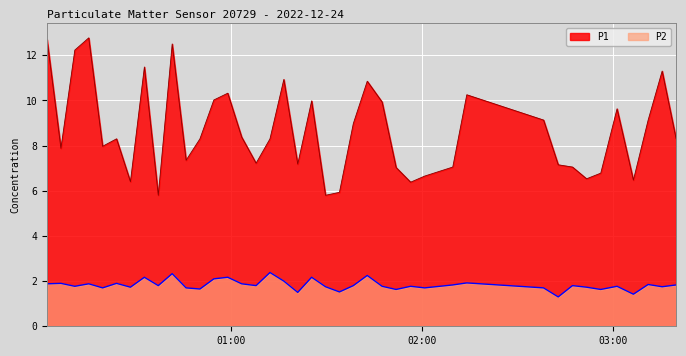

What is the smallest value displayed?

1.3